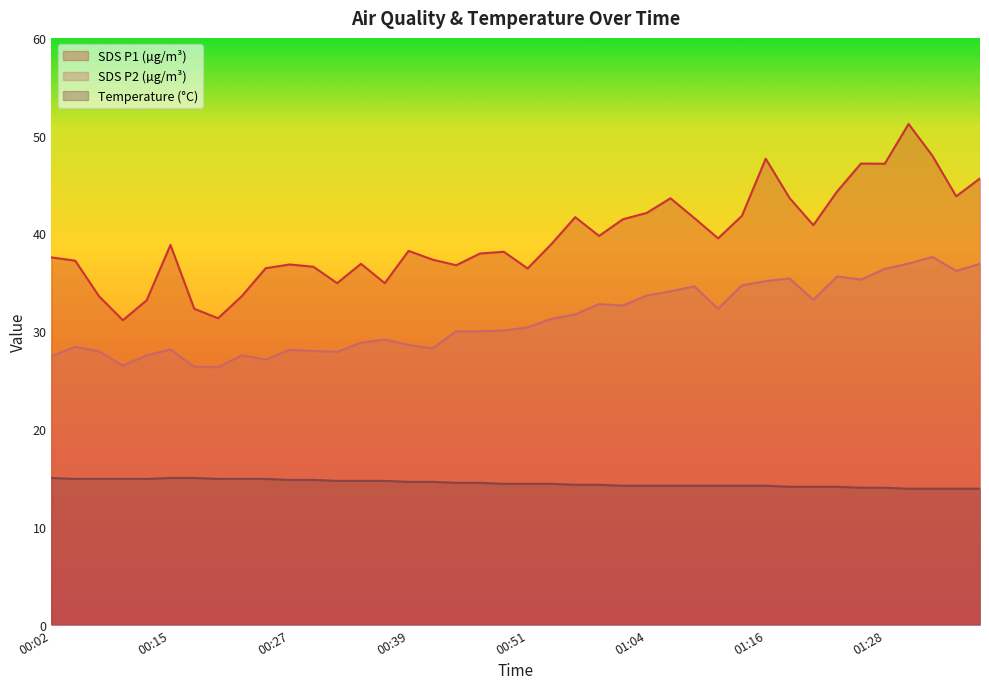

True or false: Temp and SDS_P1 cross at least once.

False